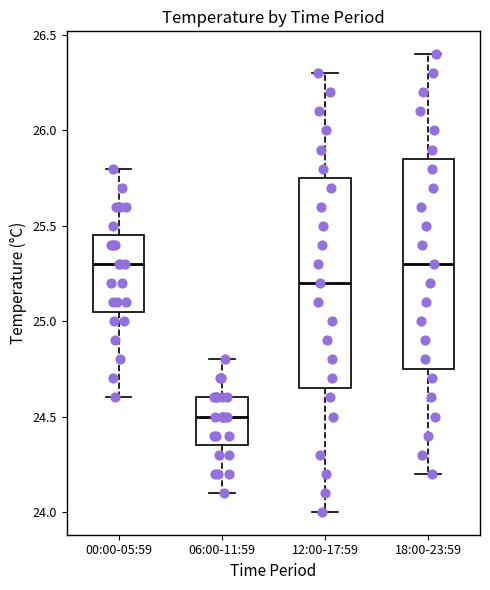

Reading left to right, read every box against the y-axis: the position of its median line, the range the box covers, and the ends of its whiskers. The values are not printed on the chart, so give them approximately, as read against the axis.

00:00-05:59: median 25.30, box 25.05 to 25.45, whiskers 24.60 to 25.80
06:00-11:59: median 24.50, box 24.35 to 24.60, whiskers 24.10 to 24.80
12:00-17:59: median 25.20, box 24.65 to 25.75, whiskers 24.00 to 26.30
18:00-23:59: median 25.30, box 24.75 to 25.85, whiskers 24.20 to 26.40